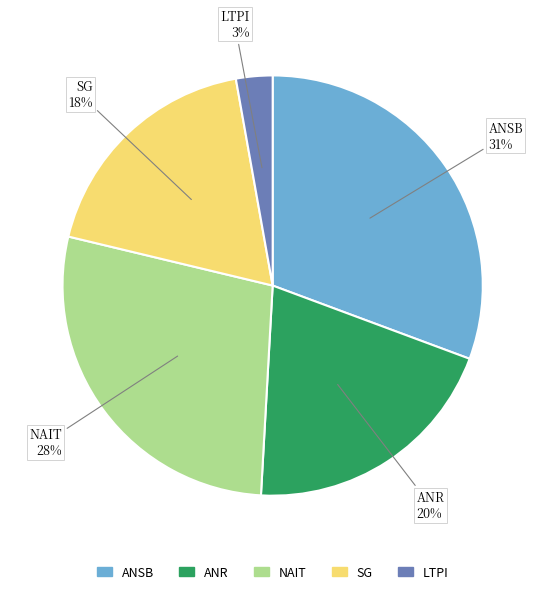

To the nearest percent, what is the average slice percentage?

20%